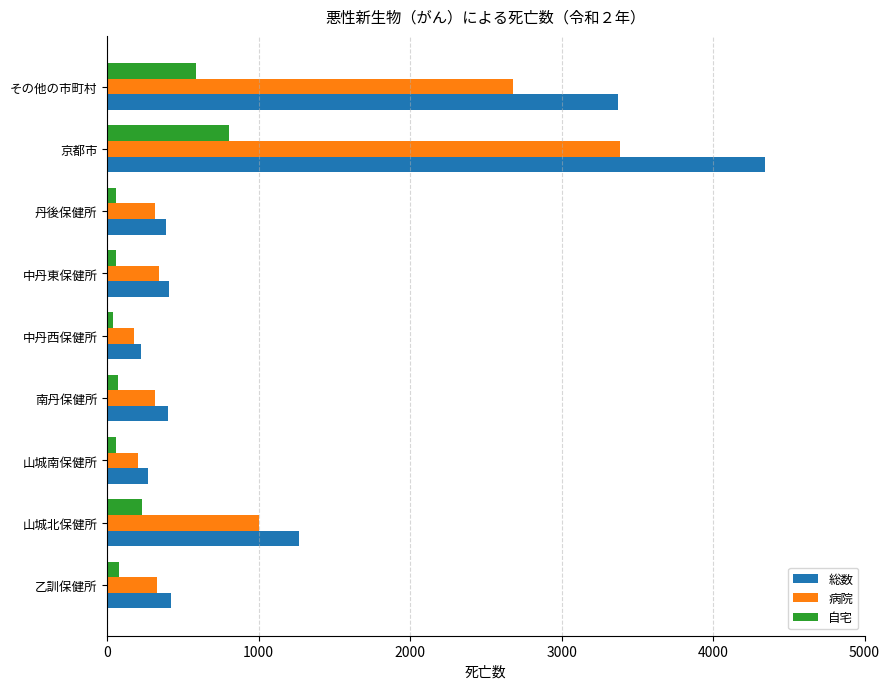

At which category is the sum across all series the highest?

京都市